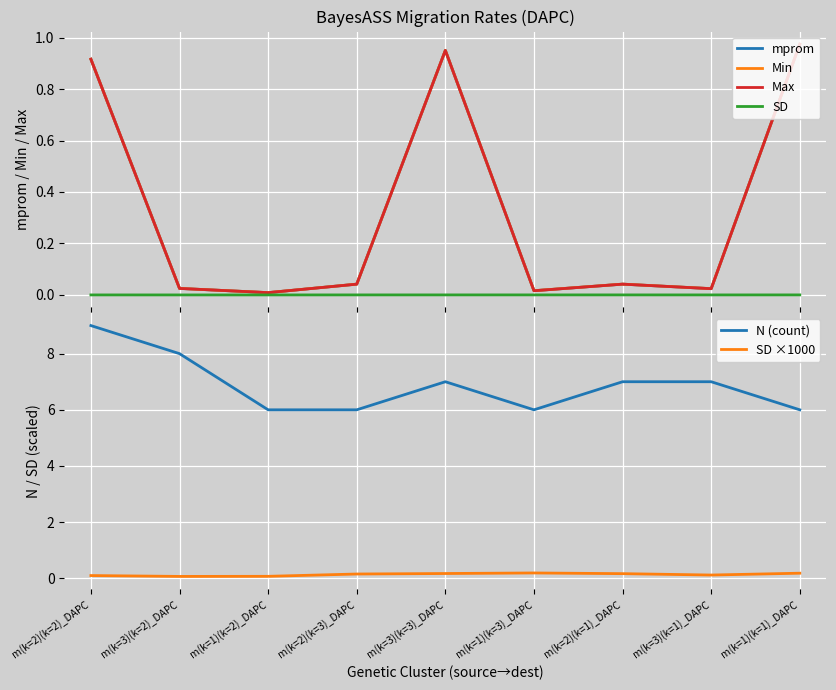

Between m(k=3)(k=3)_DAPC and m(k=2)(k=1)_DAPC, which series saw the biggest shift?

mprom